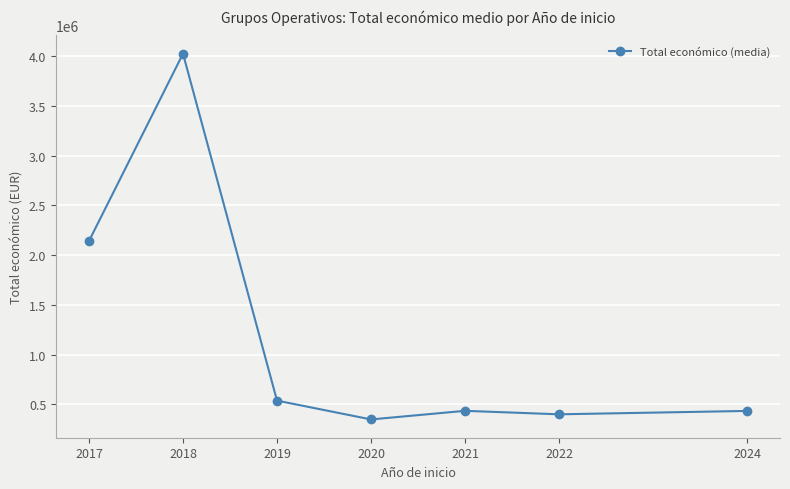

What is the minimum value shown in the chart?

348843.0